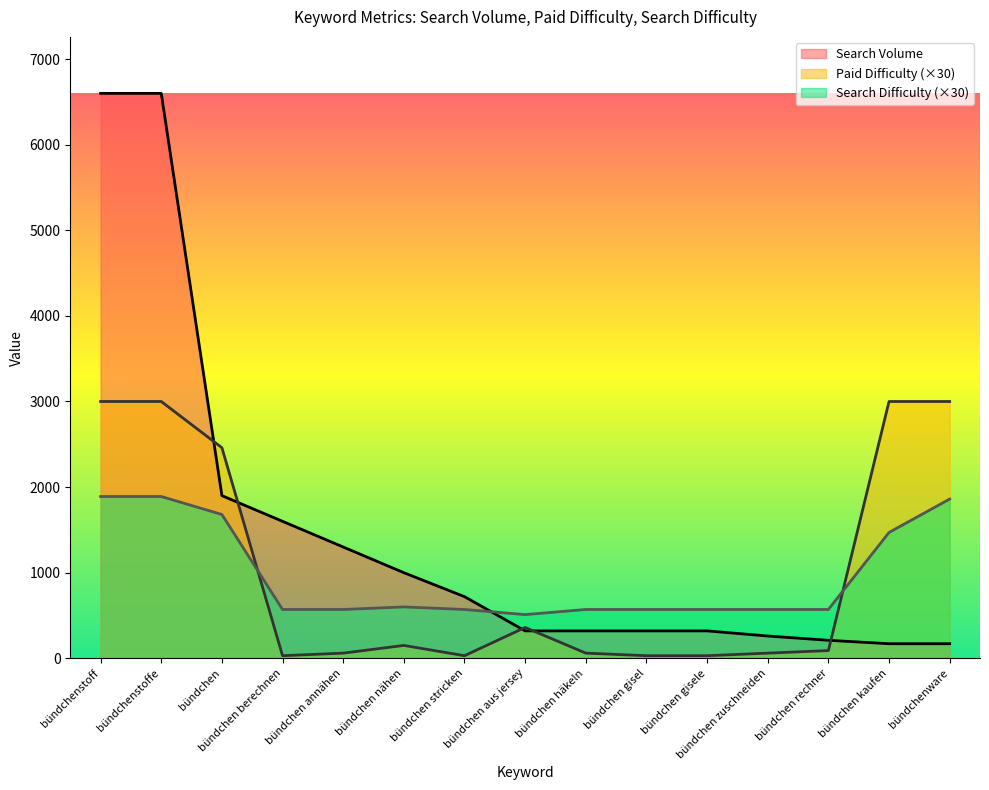

Reading left to right, list all the values displayed in this chart.

Search Volume: 6600	6600	1900	1600	1300	1000	720	320	320	320	320	260	210	170	170
Paid Difficulty: 3000	3000	2460	30	60	150	30	360	60	30	30	60	90	3000	3000
Search Difficulty: 1890	1890	1680	570	570	600	570	510	570	570	570	570	570	1470	1860